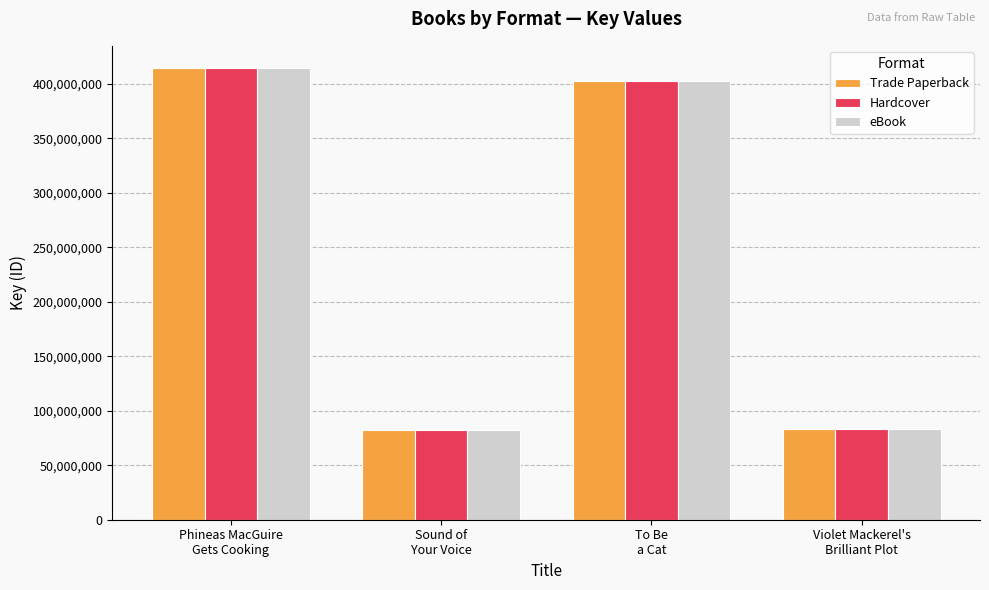

What is the sum of all eBook values?

982715316